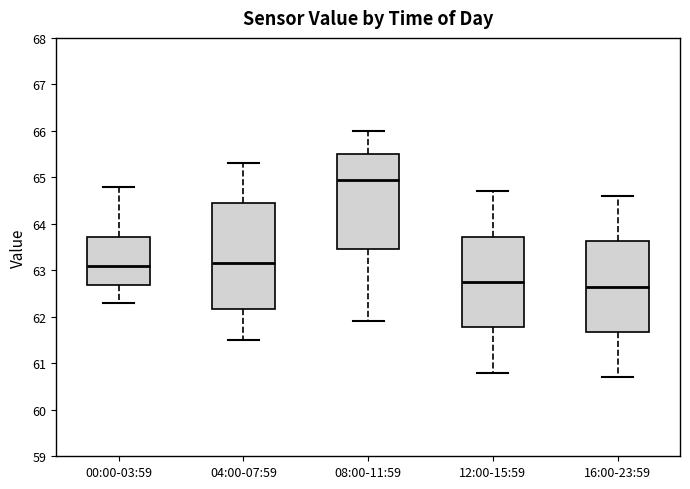

Where is the upper edge of the box for 04:00-07:59 on the y-axis? The values are not printed on the chart, so give them approximately, as read against the axis.

64.5